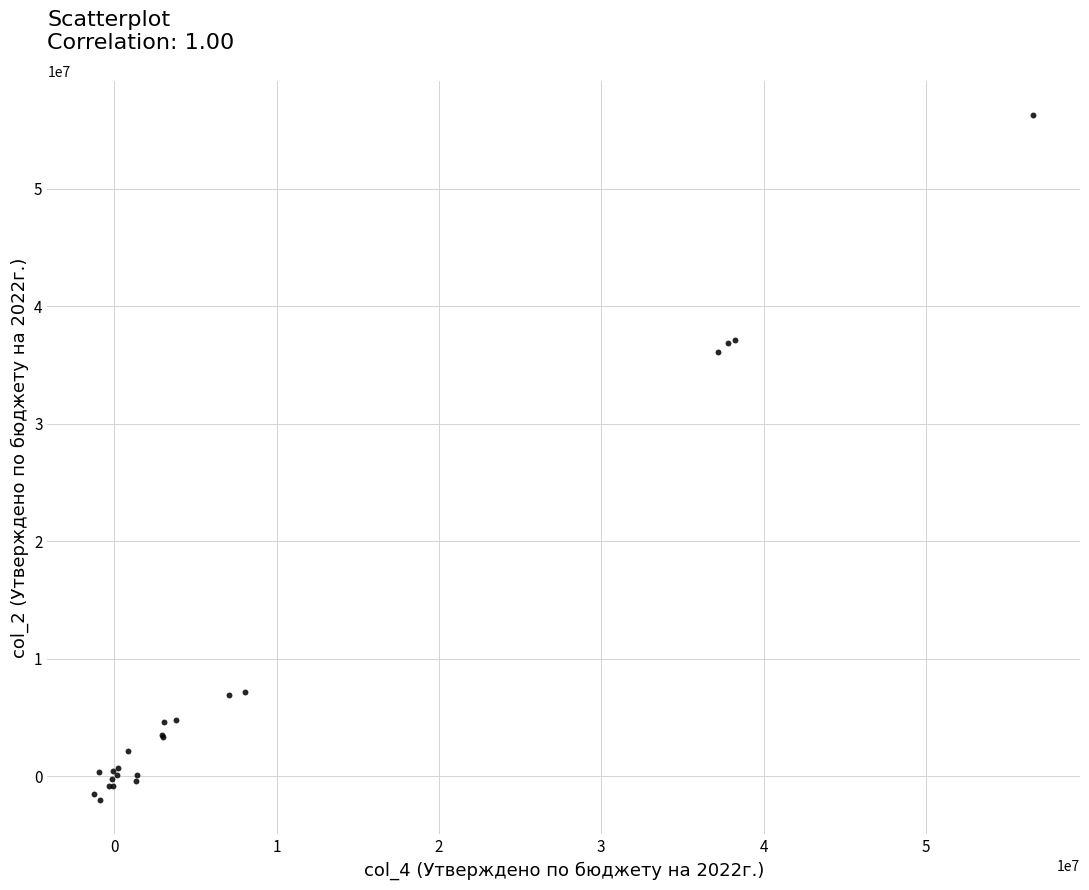

What Y value in the scatter plot is closest to 27136032?

36145463.2